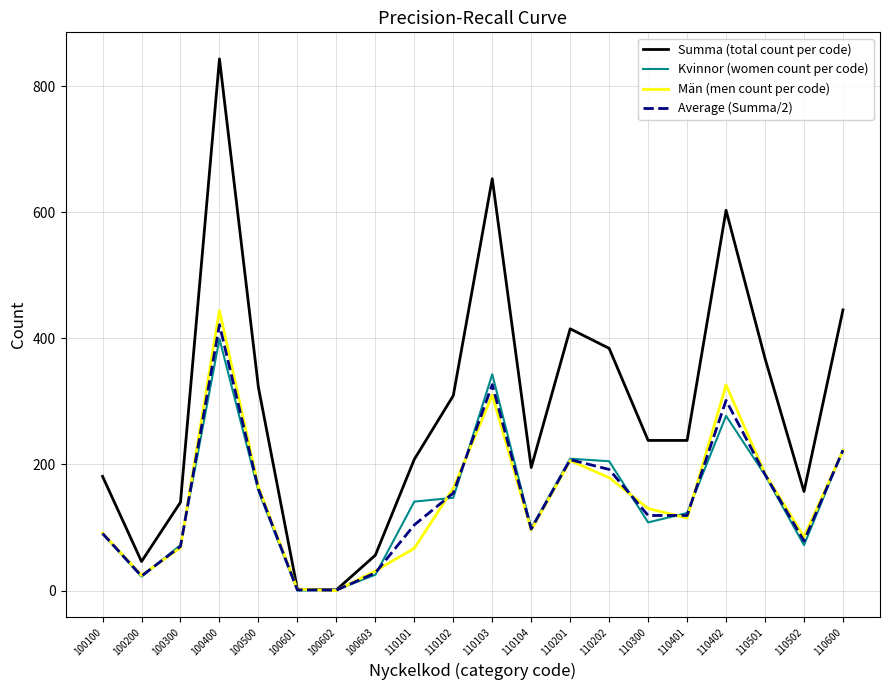

Rank the series by their maximum value, from lowest to highest.

Kvinnor (women count per code), Average (Summa/2), Män (men count per code), Summa (total count per code)